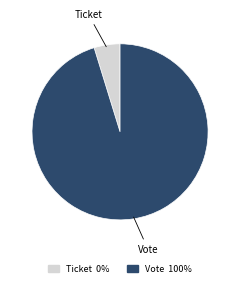

Is there any slice that represents more than half of the pie?

Yes